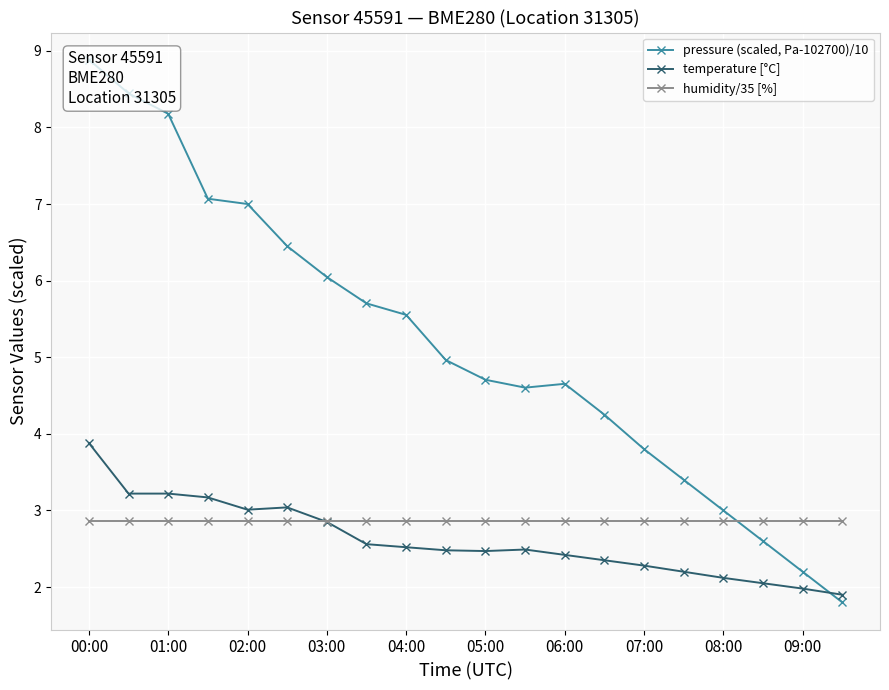

The temperature [°C] series shows 3.9 at 00:00. True or false?

True